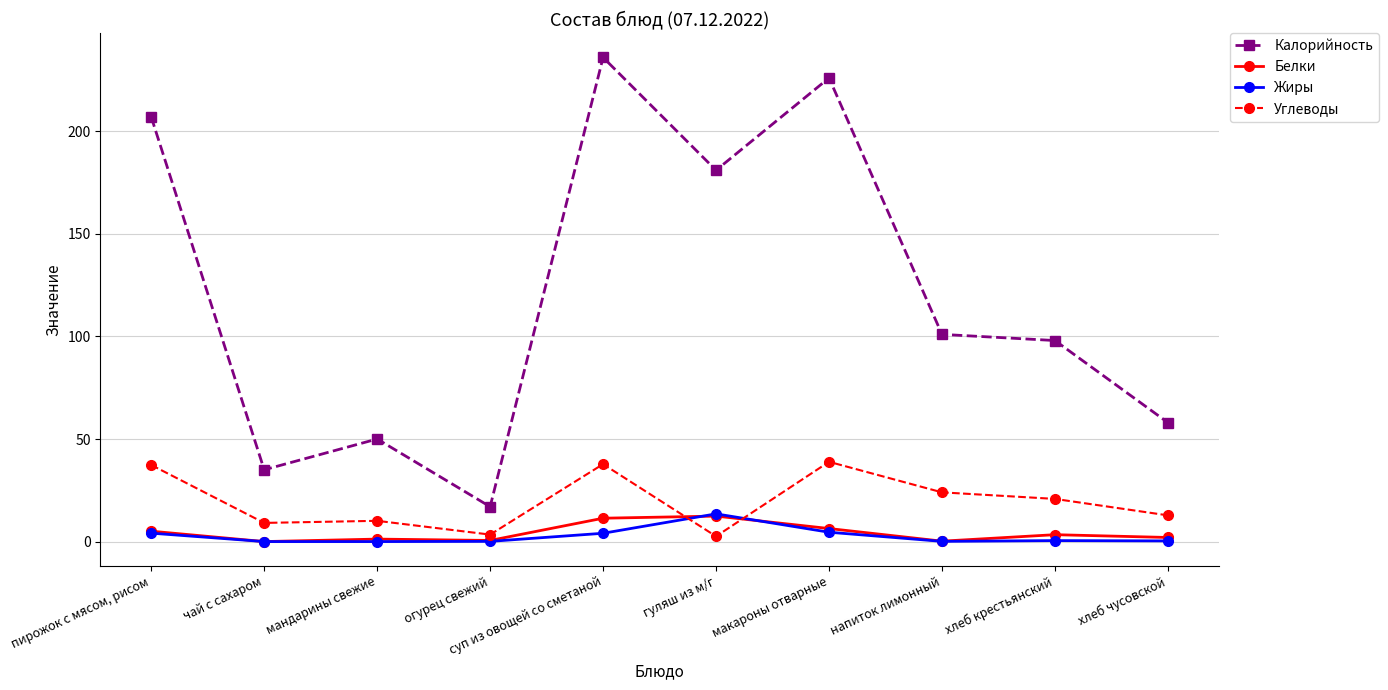

Which series has the largest range (max minus min)?

Калорийность